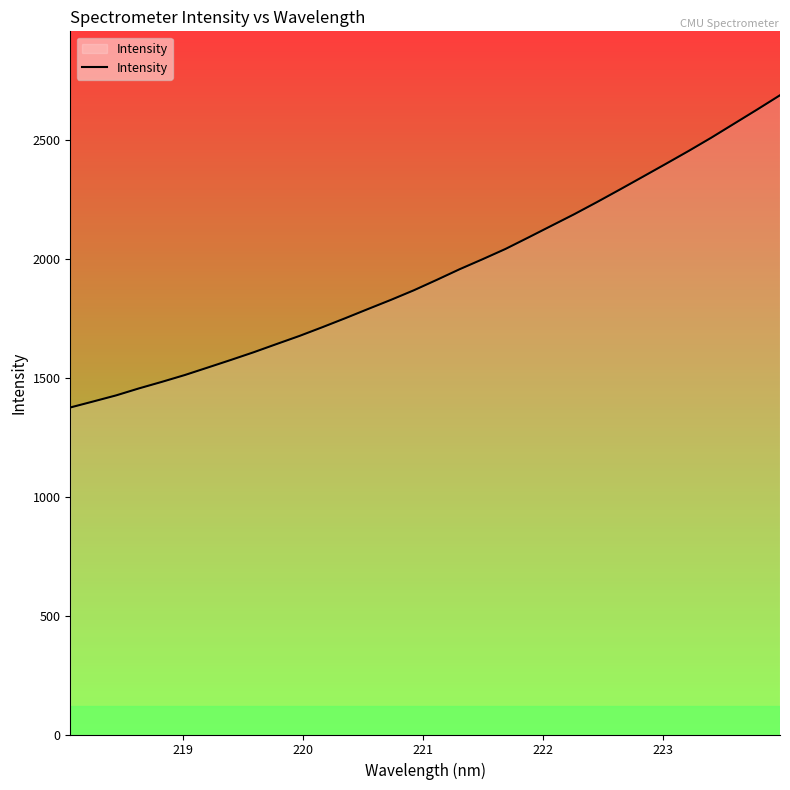

How many distinct data groups are displayed?

1